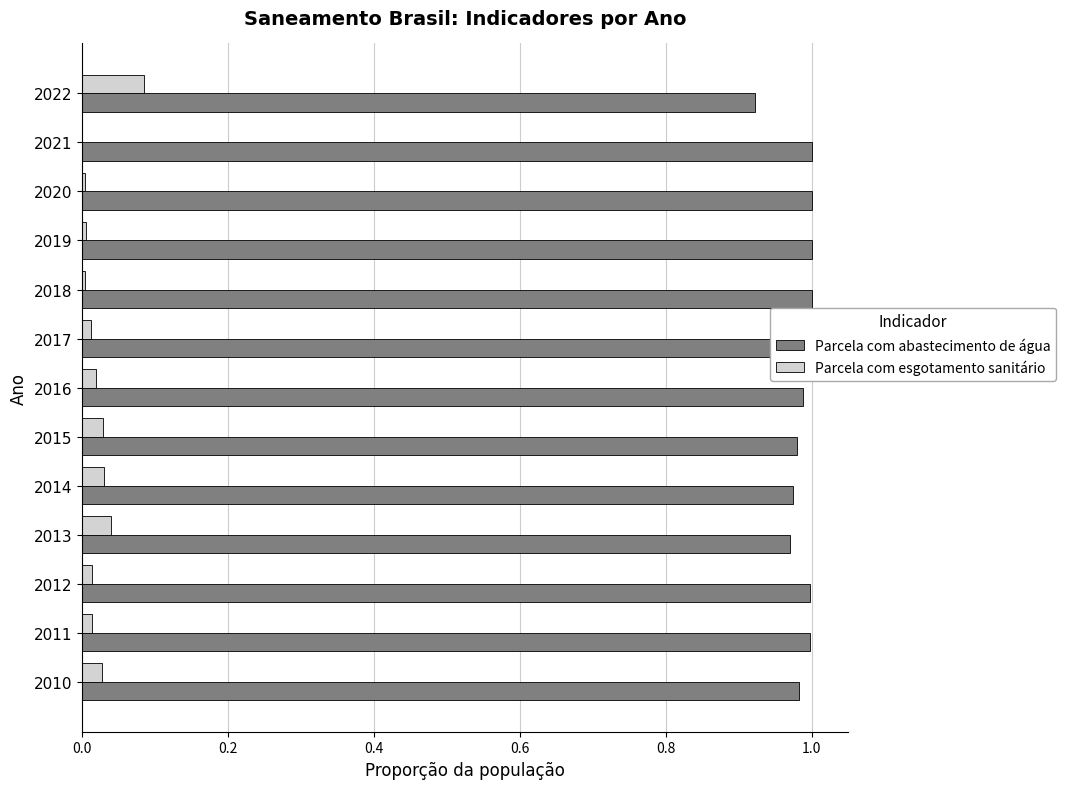

Which series has the largest total across all categories?

Parcela com abastecimento de água